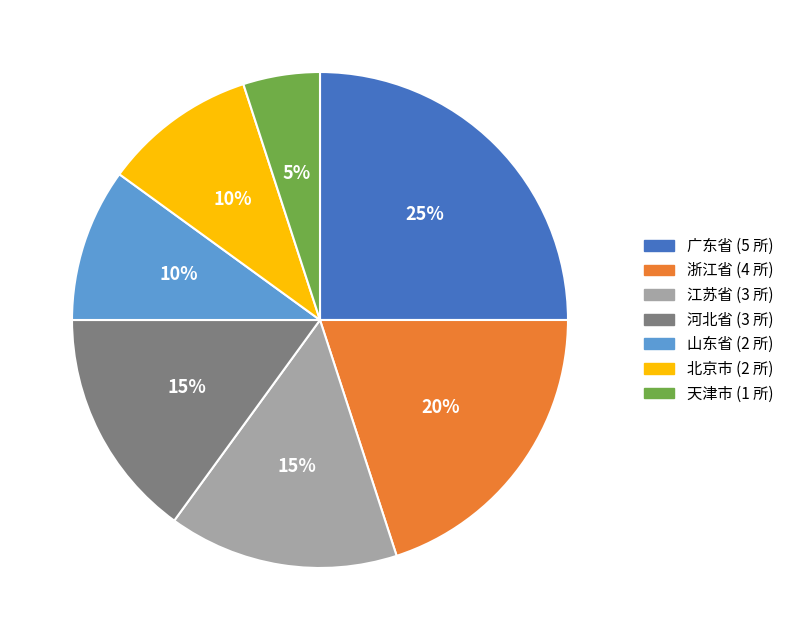

To the nearest percent, what is the average slice percentage?

14%